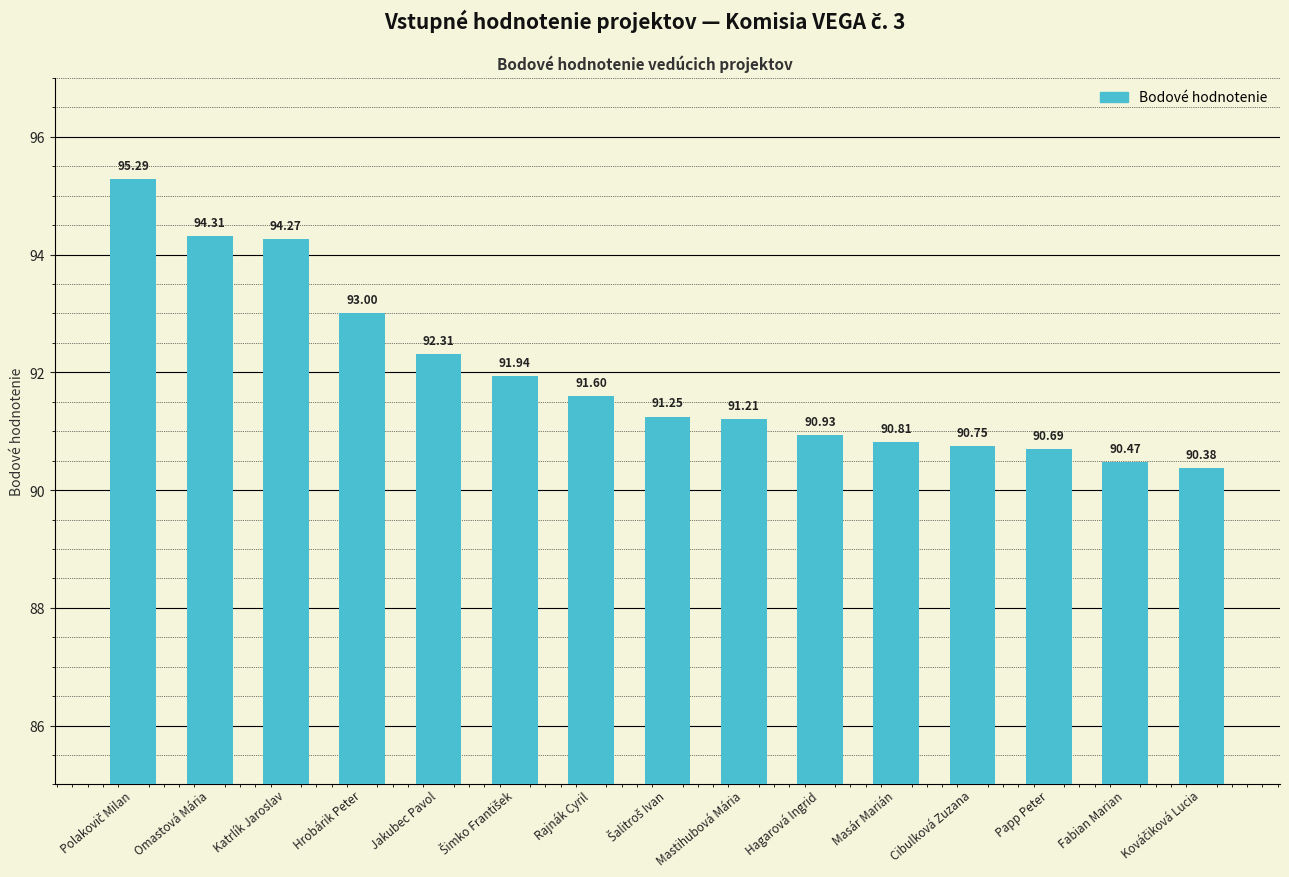

What is the change in value from Jakubec Pavol to Hagarová Ingrid?

-1.4